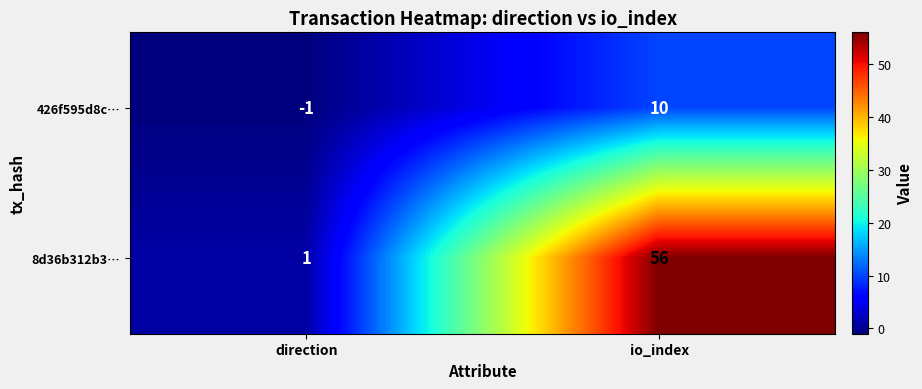

At how many categories does at least one series exceed 25?

1